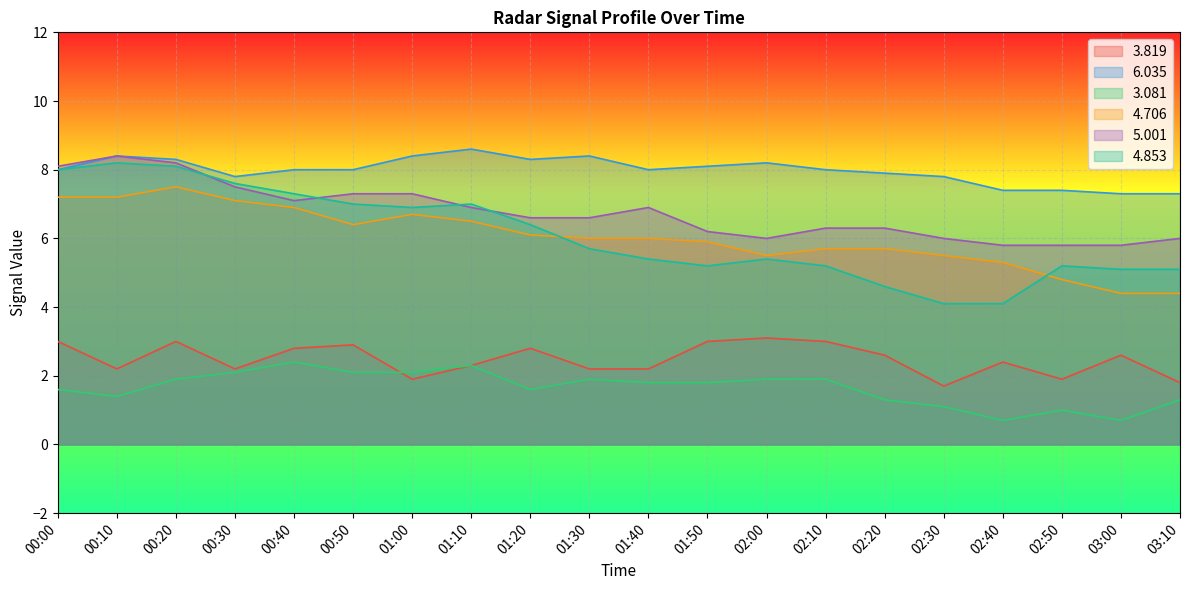

Reading right to left, transcribe all the data shown in this chart.

  3.819: 1.8	2.6	1.9	2.4	1.7	2.6	3.0	3.1	3.0	2.2	2.2	2.8	2.3	1.9	2.9	2.8	2.2	3.0	2.2	3.0
  6.035: 7.3	7.3	7.4	7.4	7.8	7.9	8.0	8.2	8.1	8.0	8.4	8.3	8.6	8.4	8.0	8.0	7.8	8.3	8.4	8.0
  3.081: 1.3	0.7	1.0	0.7	1.1	1.3	1.9	1.9	1.8	1.8	1.9	1.6	2.3	2.1	2.1	2.4	2.1	1.9	1.4	1.6
  4.706: 4.4	4.4	4.8	5.3	5.5	5.7	5.7	5.5	5.9	6.0	6.0	6.1	6.5	6.7	6.4	6.9	7.1	7.5	7.2	7.2
  5.001: 6.0	5.8	5.8	5.8	6.0	6.3	6.3	6.0	6.2	6.9	6.6	6.6	6.9	7.3	7.3	7.1	7.5	8.2	8.4	8.1
  4.853: 5.1	5.1	5.2	4.1	4.1	4.6	5.2	5.4	5.2	5.4	5.7	6.4	7.0	6.9	7.0	7.3	7.6	8.1	8.2	8.0